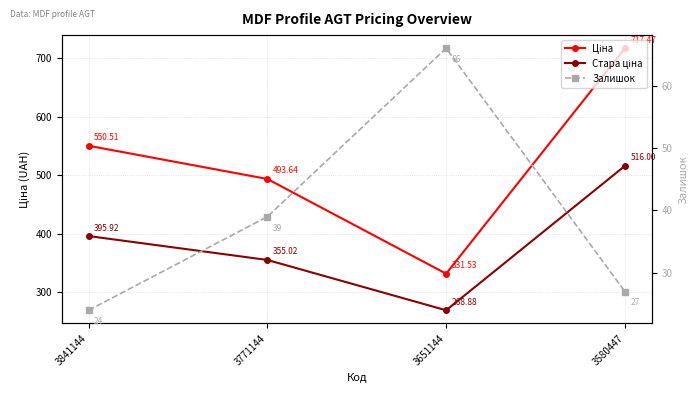

Reading left to right, transcribe all the data shown in this chart.

Ціна: 550.5	493.6	331.5	717.5
Стара ціна: 395.9	355.0	268.9	516.0
Залишок: 24.0	39.0	66.0	27.0